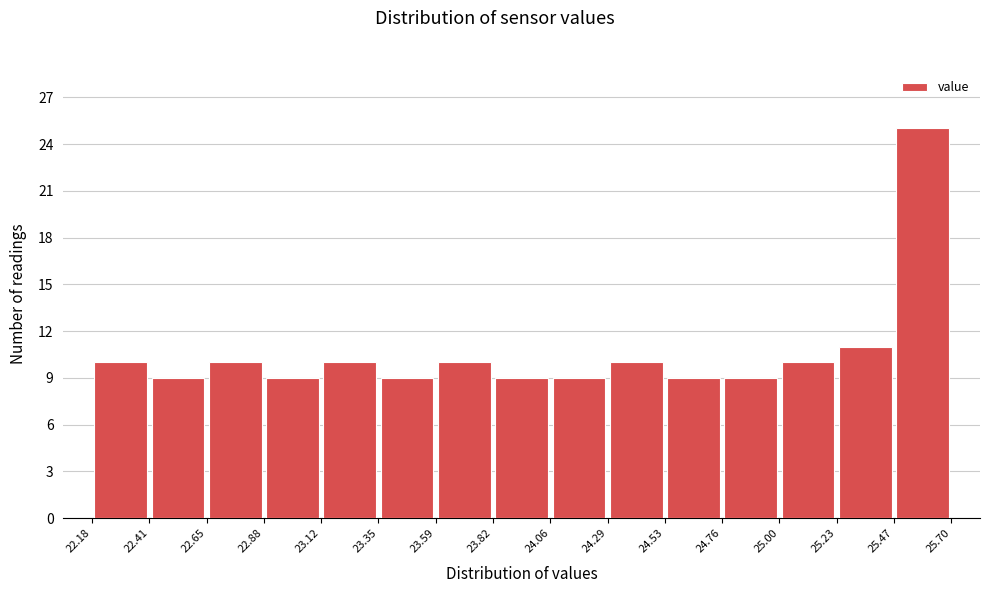

Reading left to right, list every bar in this chart as the range it spans on the x-axis followed by its height. The values are not printed on the chart, so give them approximately, as read against the axis.

22.18 to 22.41: 10
22.41 to 22.65: 9
22.65 to 22.88: 10
22.88 to 23.12: 9
23.12 to 23.35: 10
23.35 to 23.59: 9
23.59 to 23.82: 10
23.82 to 24.06: 9
24.06 to 24.29: 9
24.29 to 24.53: 10
24.53 to 24.76: 9
24.76 to 25.00: 9
25.00 to 25.23: 10
25.23 to 25.47: 11
25.47 to 25.70: 25